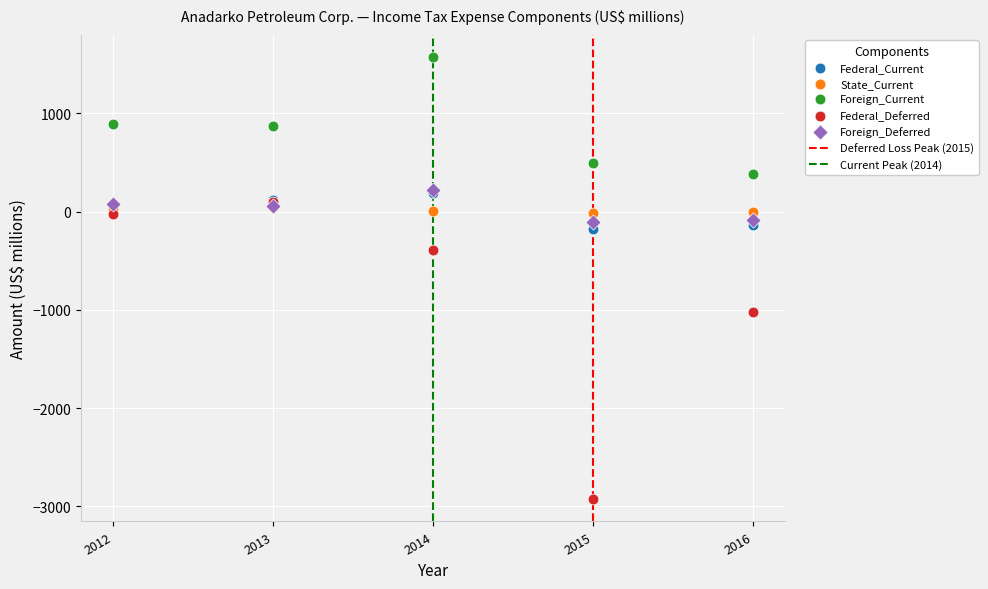

Which series reaches the maximum Y coordinate?

Foreign_Current